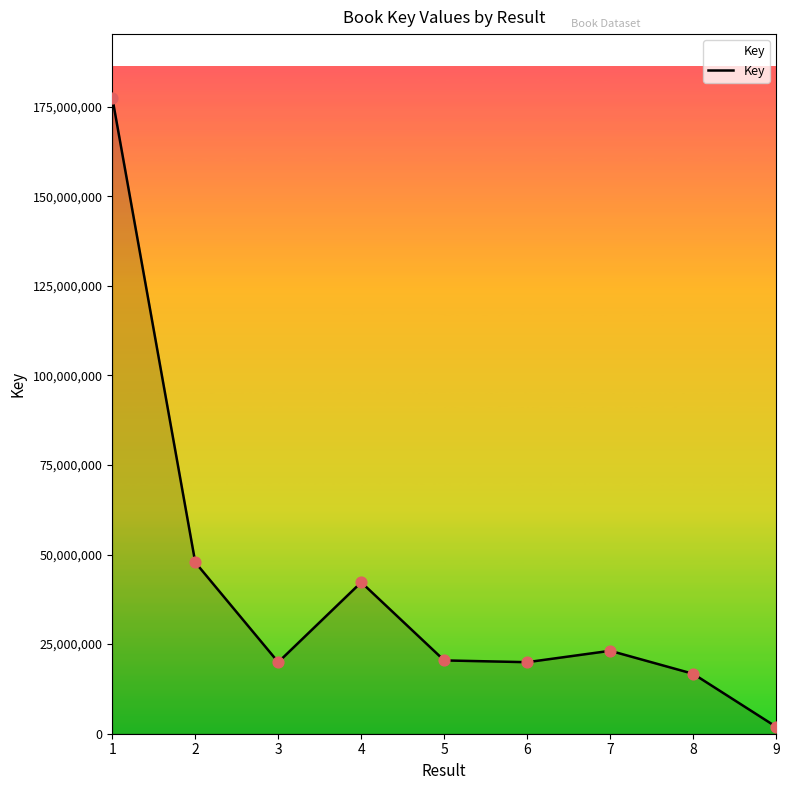

What is the ratio of the value at 4 to the value at 8?

2.5